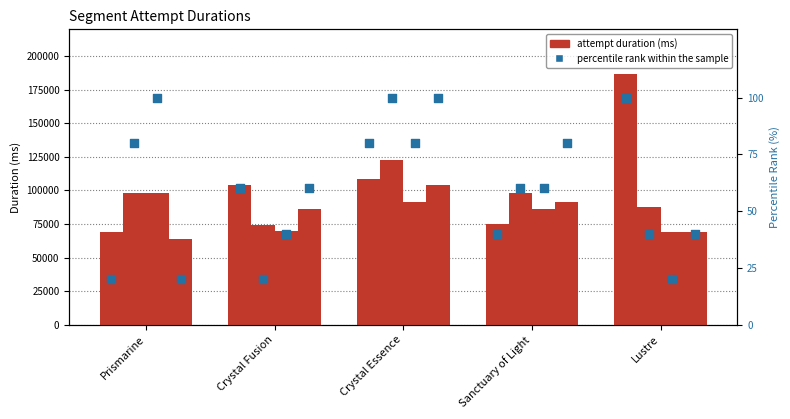

What is the change in value from Prismarine to Sanctuary of Light?

+6205